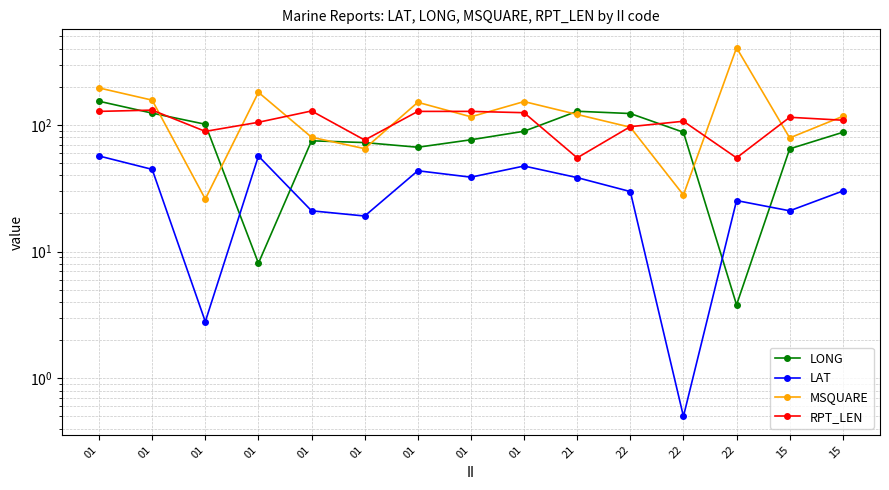

What value does the RPT_LEN series have at 01?

105.0